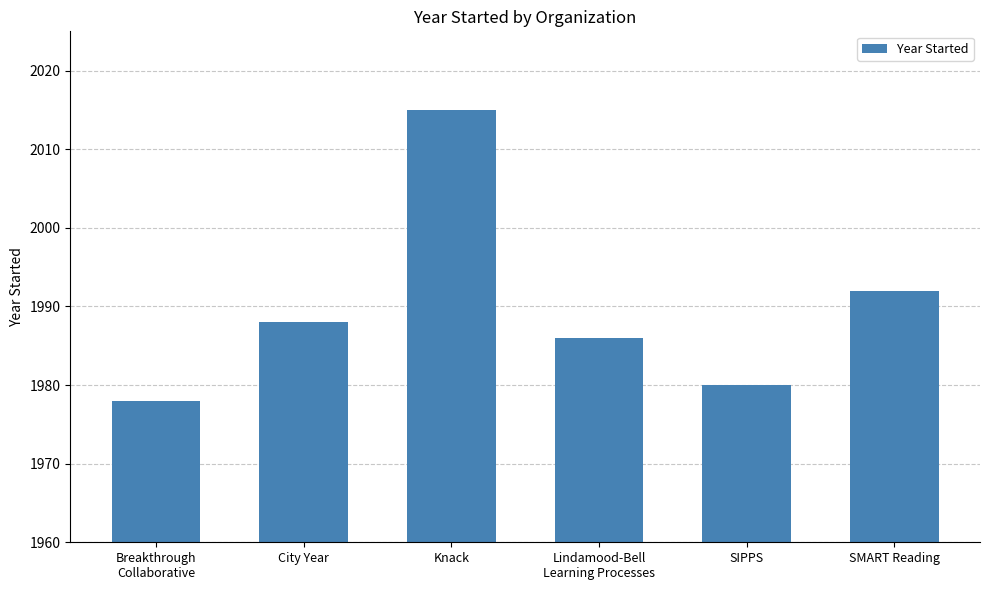

Which label corresponds to the smallest value in the chart?

Breakthrough
Collaborative